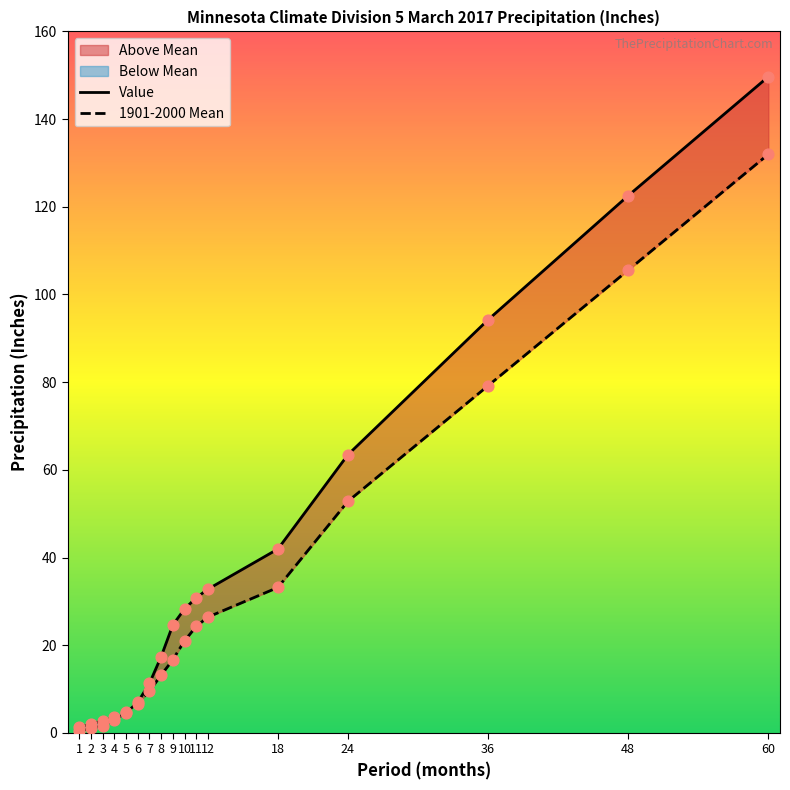

Which series has the largest Y range (max minus min)?

Value